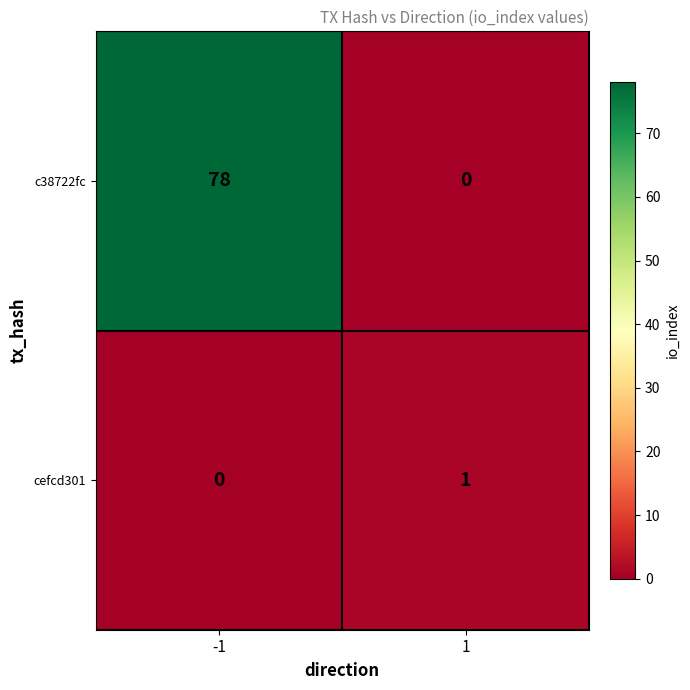

What is the maximum value shown in the chart?

78